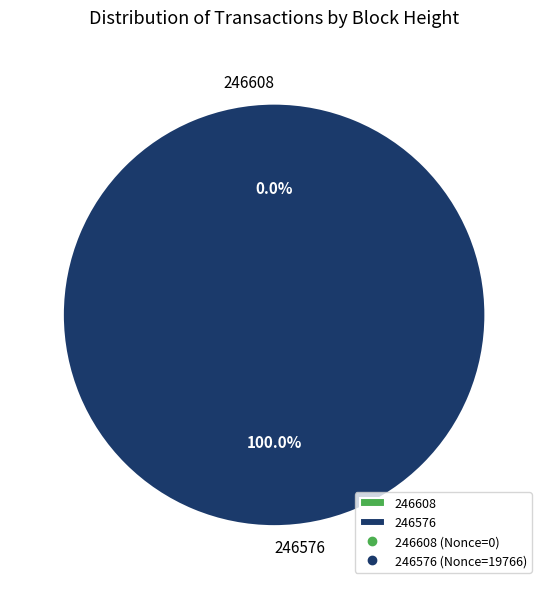

To the nearest percent, what percentage of the pie is 246576?

100%